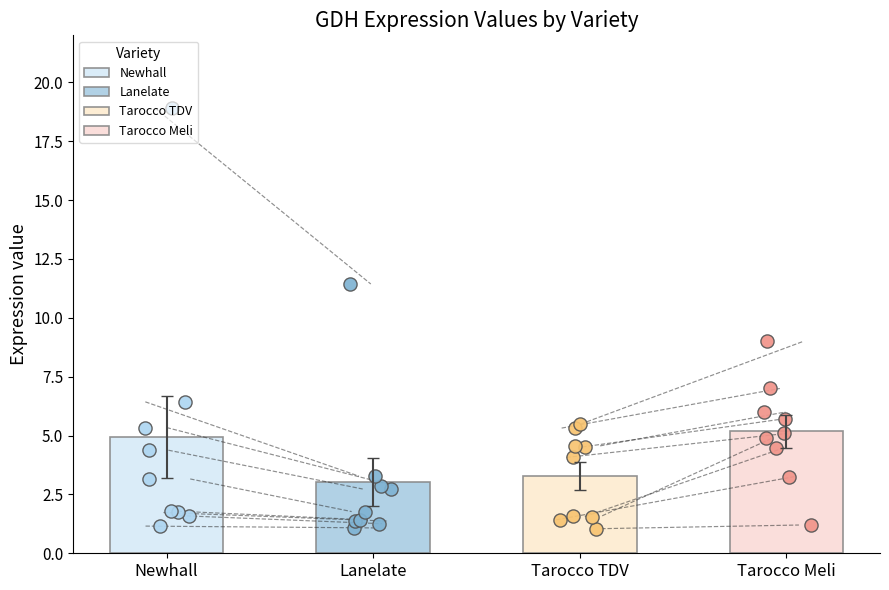

Which series contains the lowest Y value?

Tarocco TDV